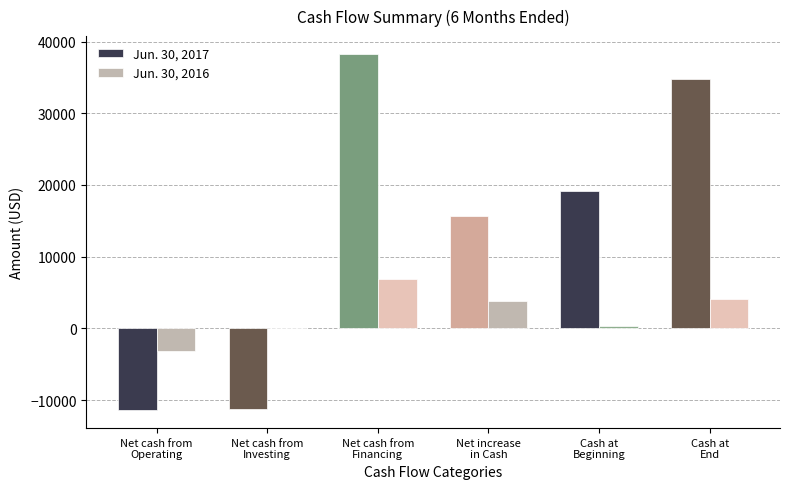

Does the chart contain stacked bars?

No